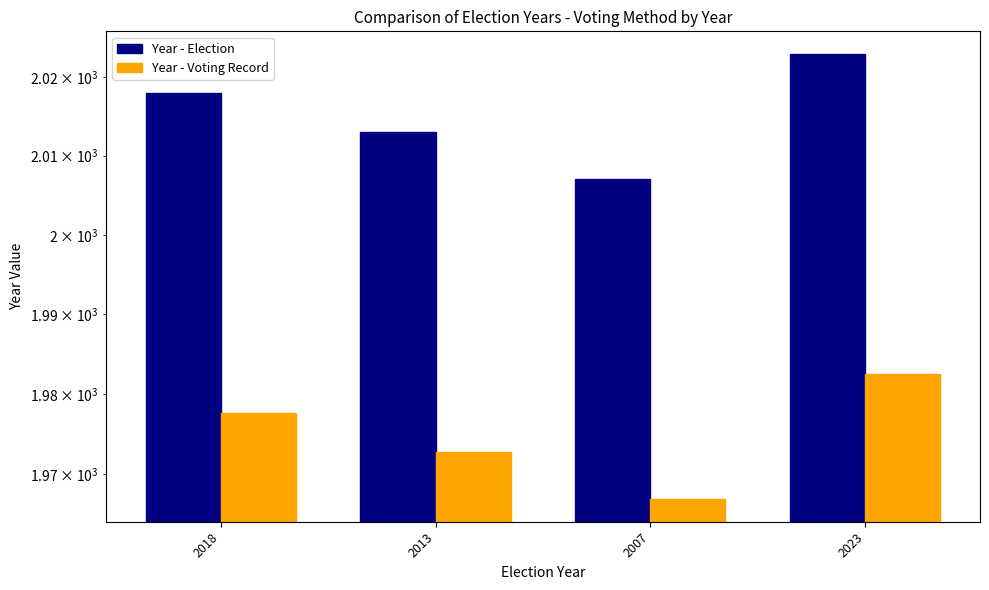

How many bars are there in total?

8